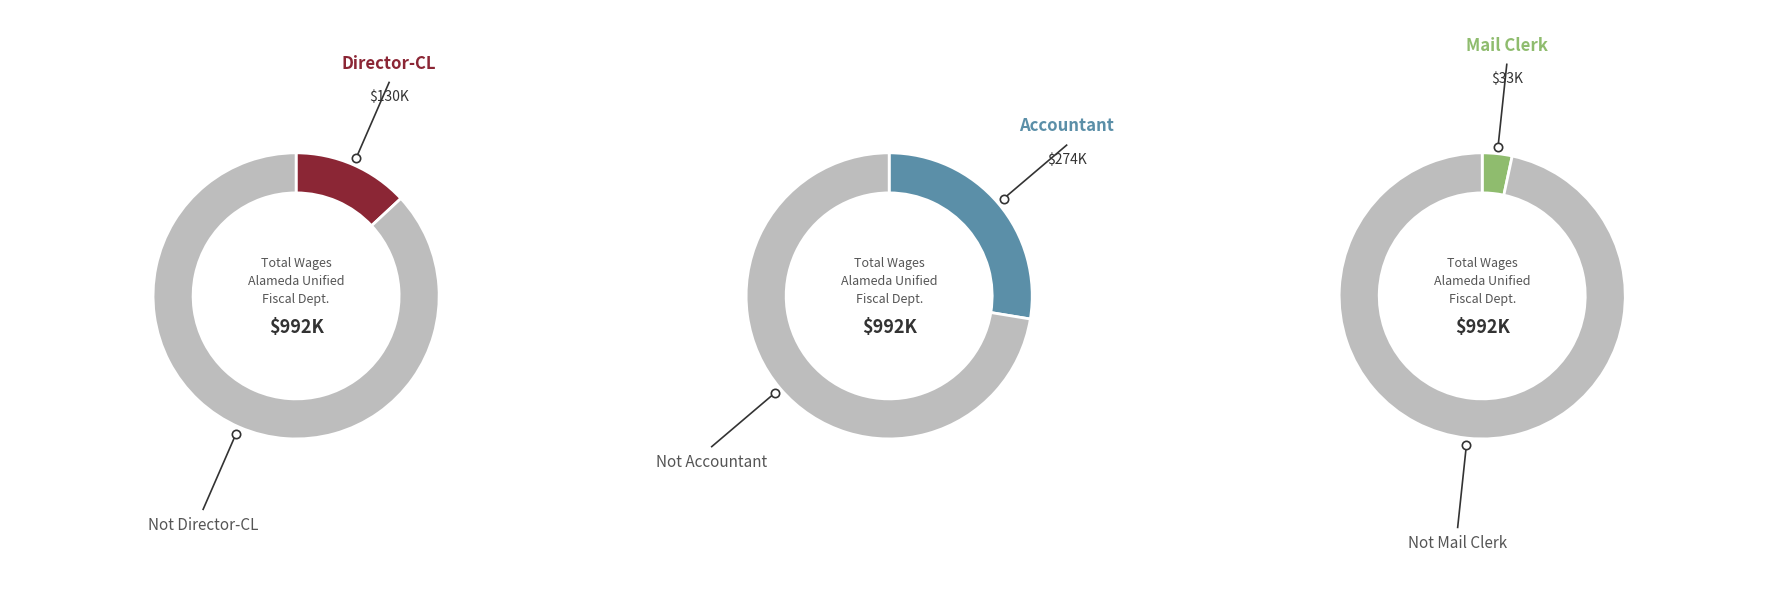

To the nearest percent, what is the difference between the largest and smallest slice percentages?

24%